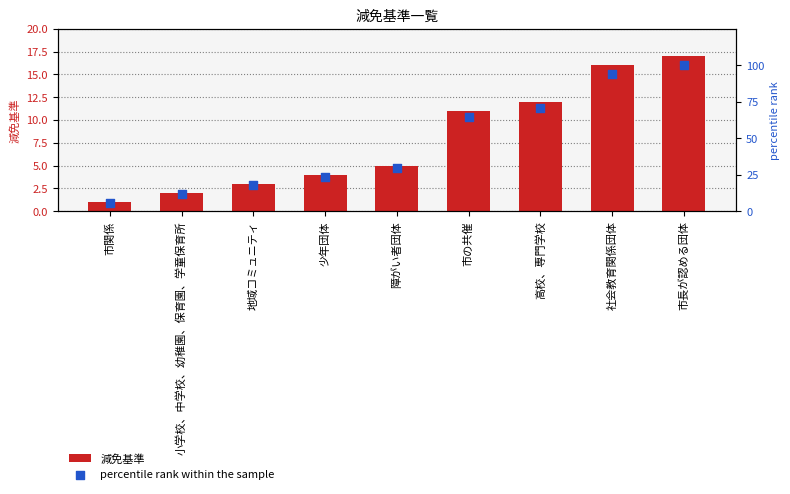

Which series has the largest total across all categories?

percentile rank within the sample